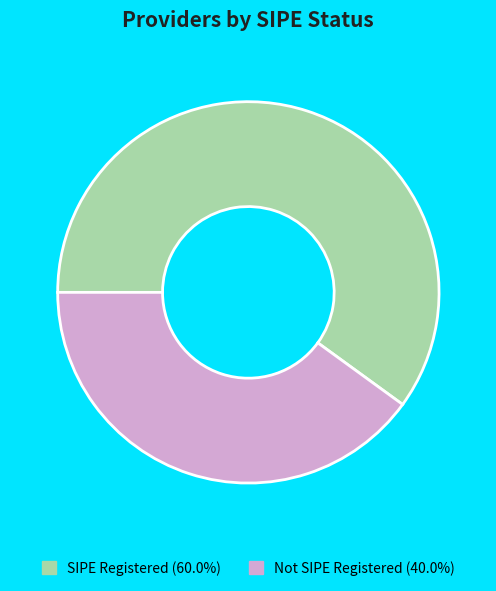

Approximately how many times larger is the value at SIPE Registered (60.0%) compared to Not SIPE Registered (40.0%)?

1.5